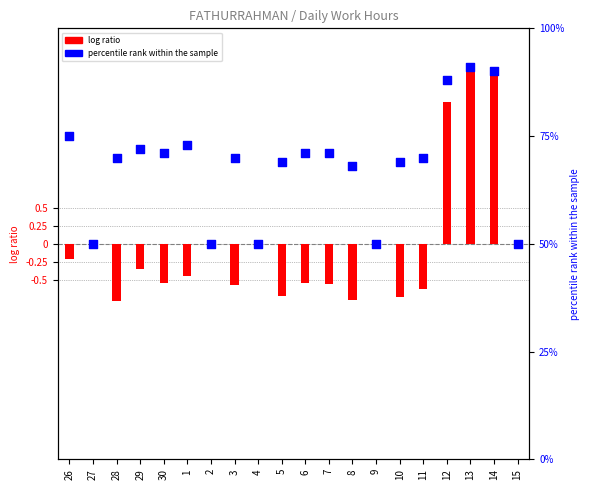

Which series has the largest total across all categories?

percentile rank within the sample